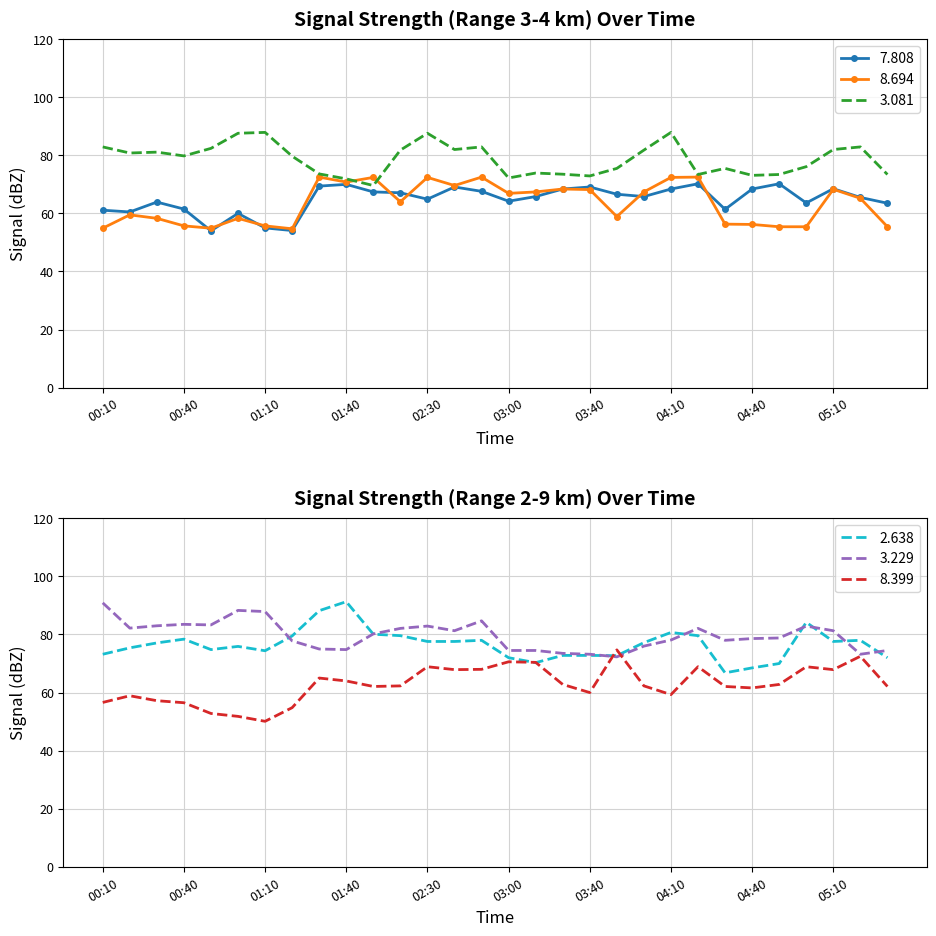

What is the value of the 7.808 point at the 14th from the left?

69.1